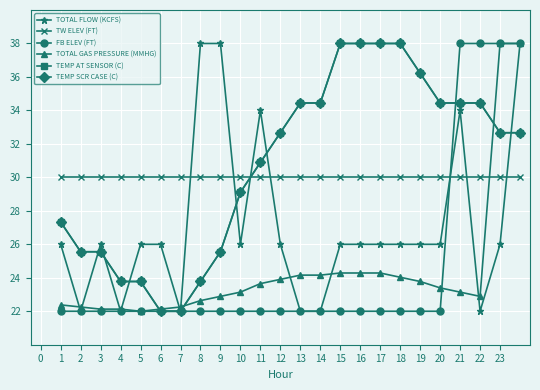

Does the chart have visible grid lines?

Yes